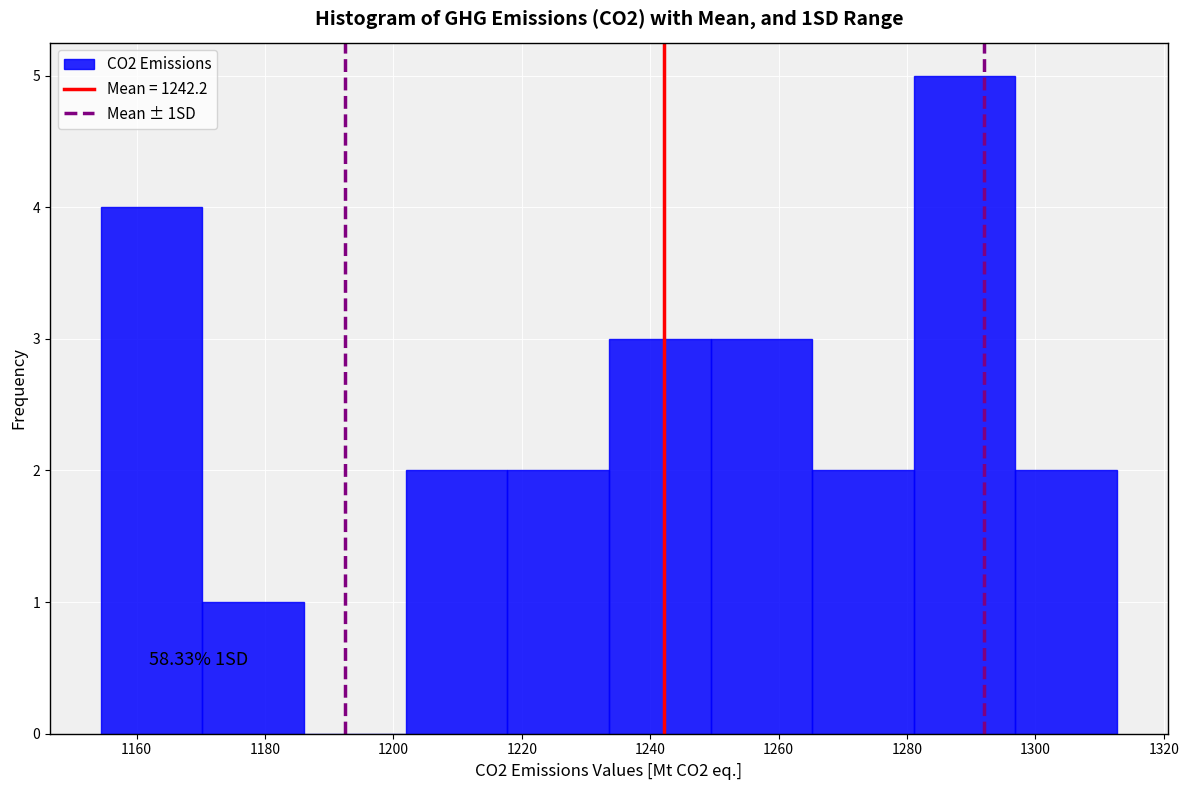

Which range on the x-axis has the tallest bar?

1282 to 1296